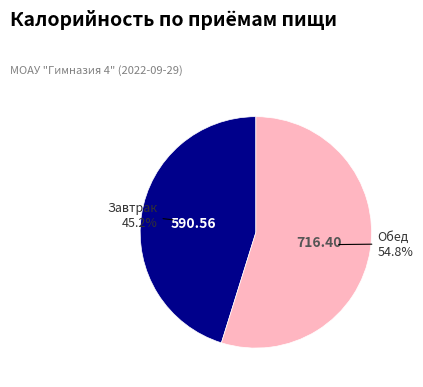

Is there a majority slice in this chart?

Yes